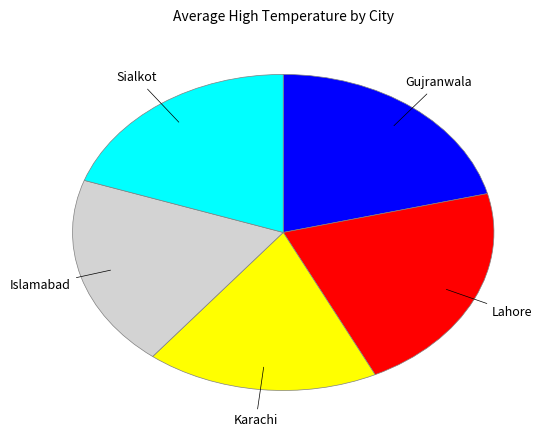

What is the ratio of the value at Gujranwala to the value at Karachi?

1.2